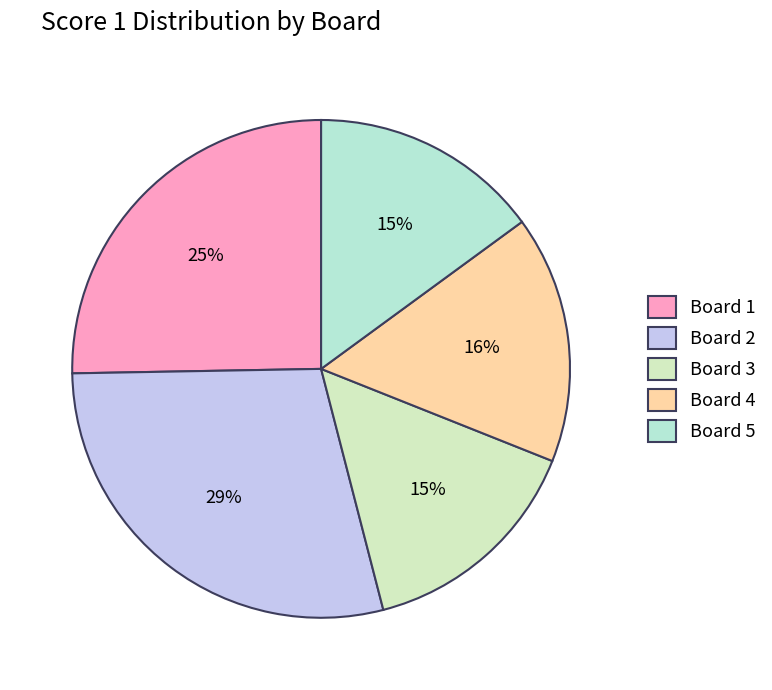

The Board 1 slice represents 19% of the pie. True or false?

False